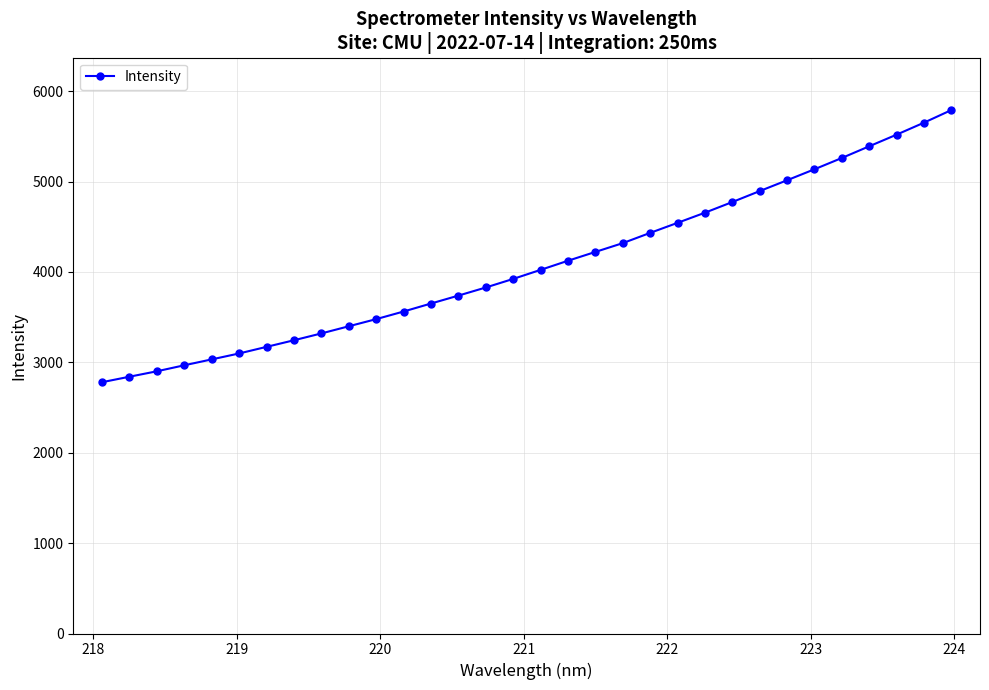

What is the difference between the second highest and minimum values?

2871.4